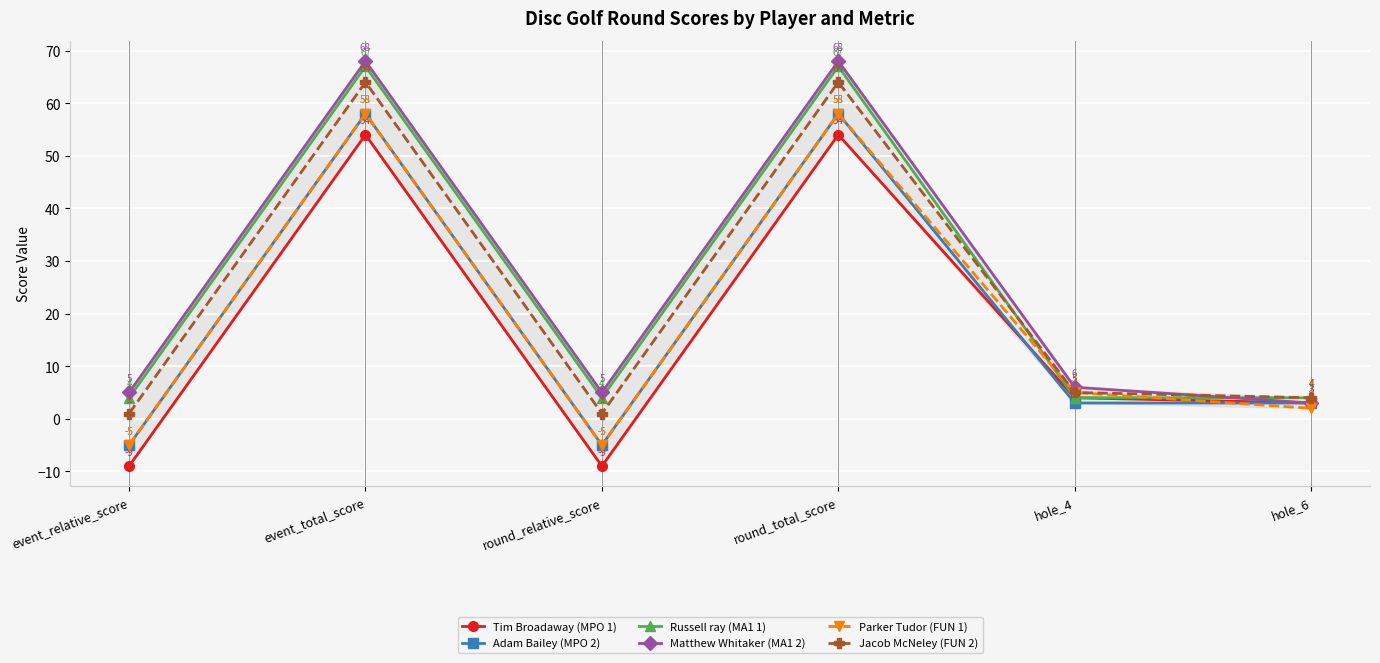

Is this an area chart (filled region under the line)?

No